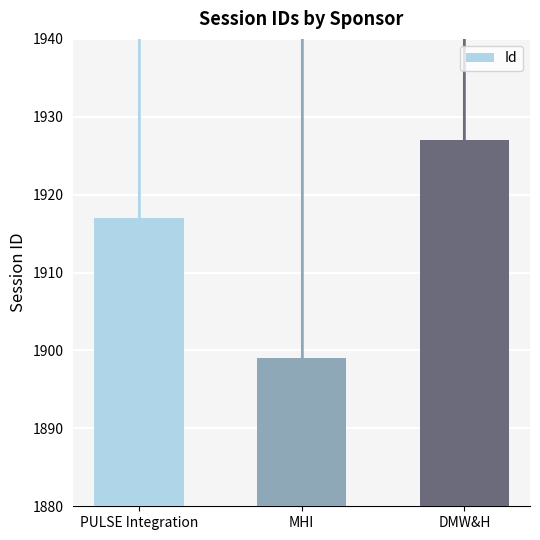

True or false: the data shows 3243 at PULSE Integration.

False